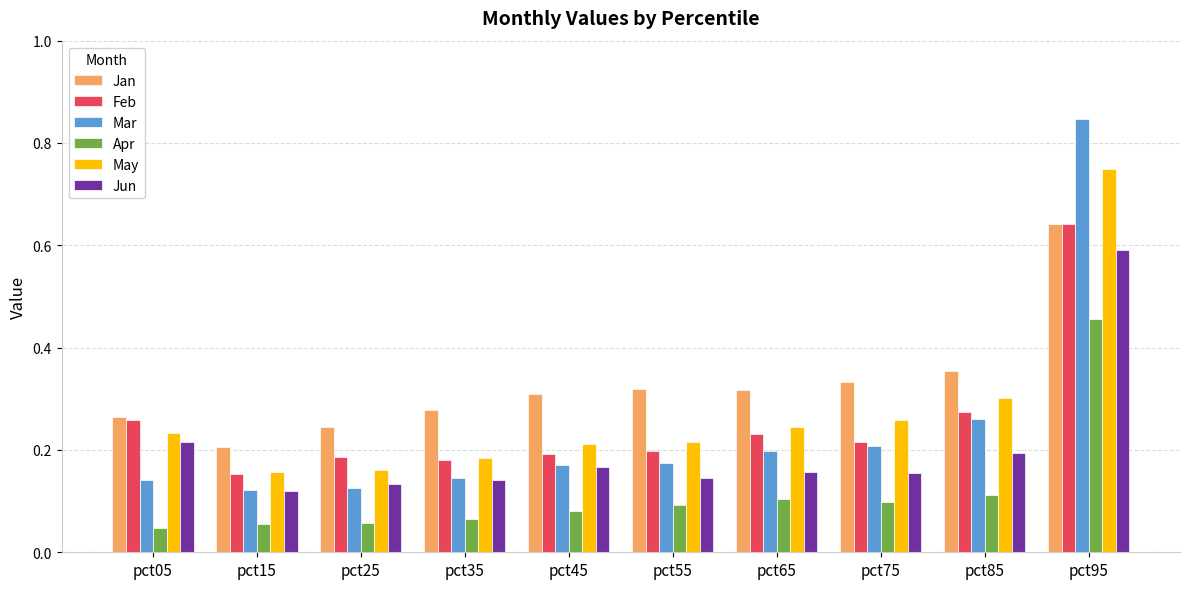

Which series changed the most between pct75 and pct85?

Feb